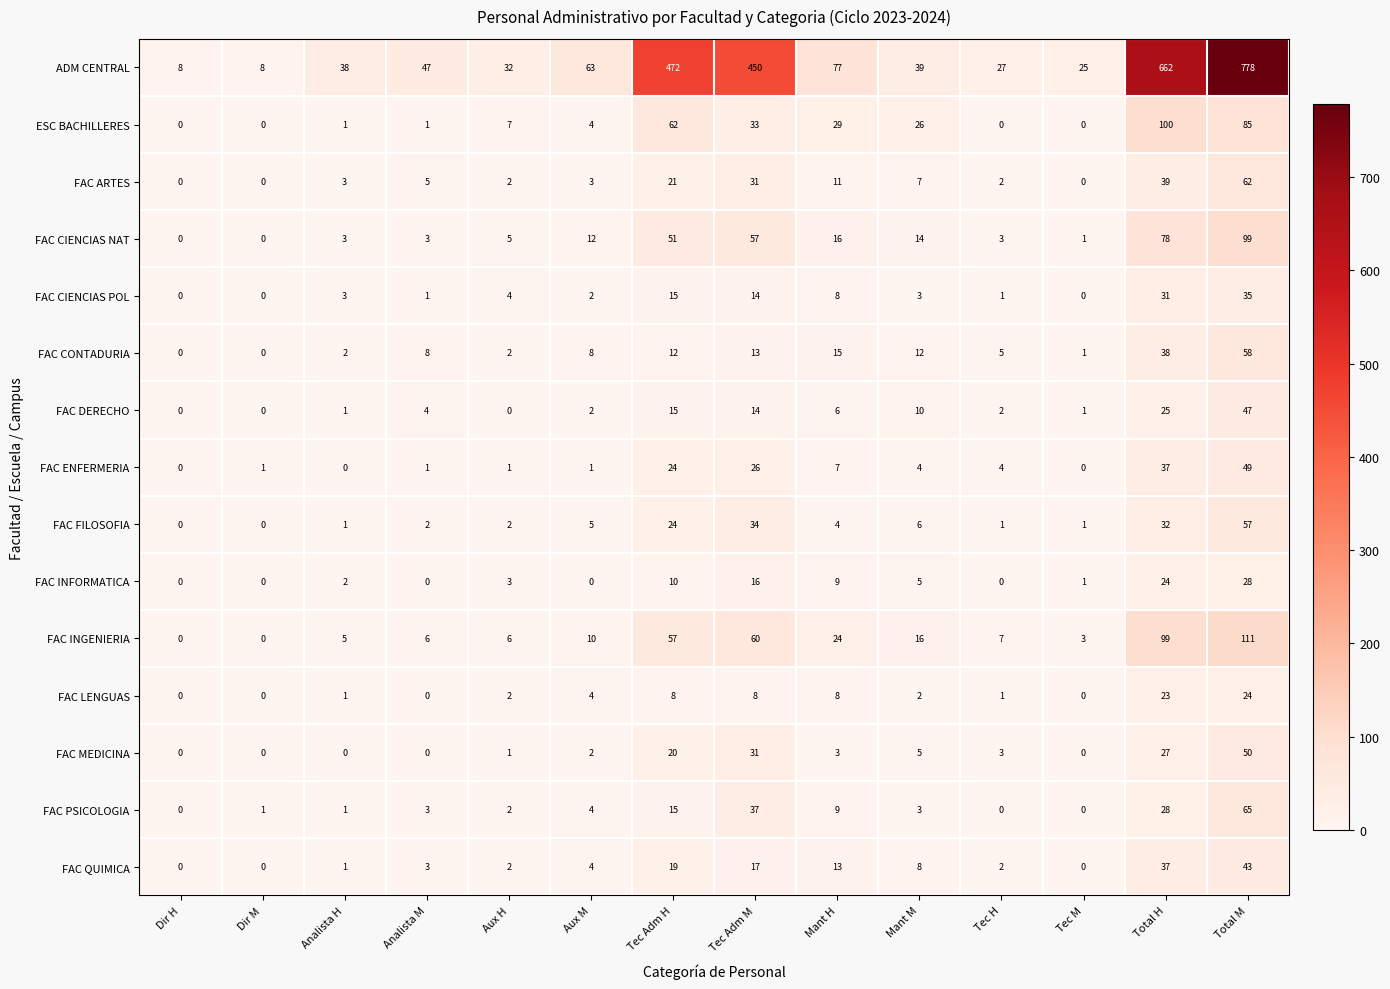

What is the difference between the second highest and minimum values in the ESC BACHILLERES series?

85